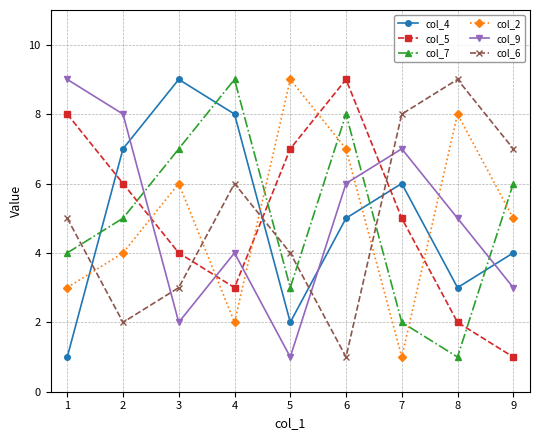

At how many categories does at least one series exceed 4?

9